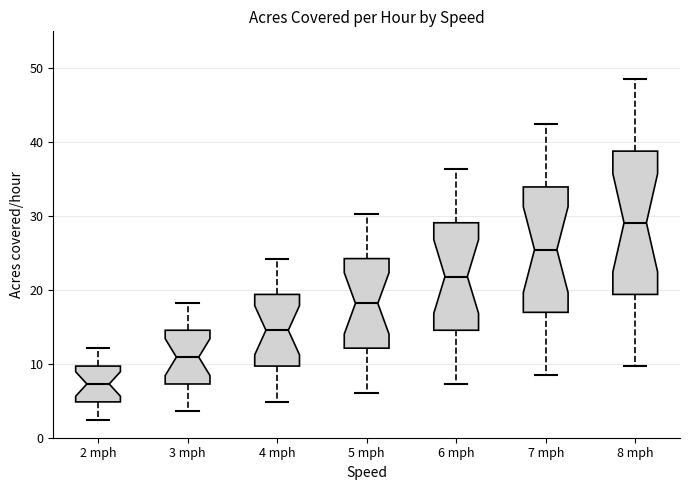

Reading left to right, read every box against the y-axis: the position of its median line, the range the box covers, and the ends of its whiskers. The values are not printed on the chart, so give them approximately, as read against the axis.

2 mph: median 7, box 5 to 10, whiskers 2 to 12
3 mph: median 11, box 7 to 15, whiskers 4 to 18
4 mph: median 15, box 10 to 19, whiskers 5 to 24
5 mph: median 18, box 12 to 24, whiskers 6 to 30
6 mph: median 22, box 15 to 29, whiskers 7 to 36
7 mph: median 25, box 17 to 34, whiskers 8 to 42
8 mph: median 29, box 19 to 39, whiskers 10 to 48